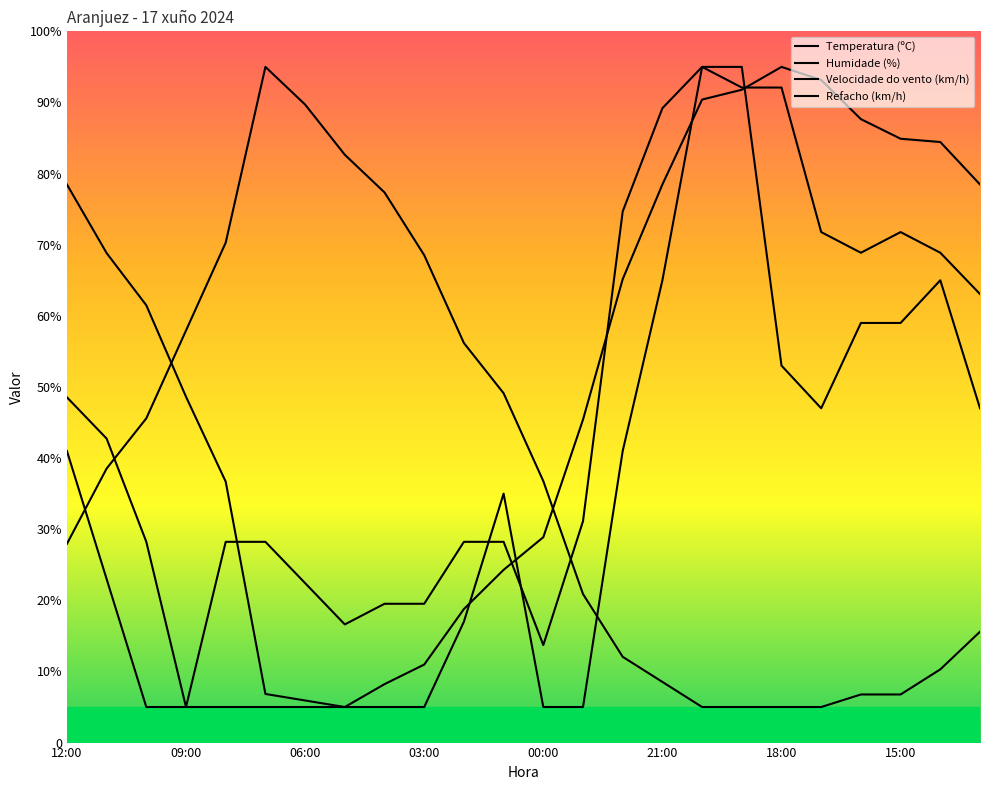

Is this an area chart (filled region under the line)?

No